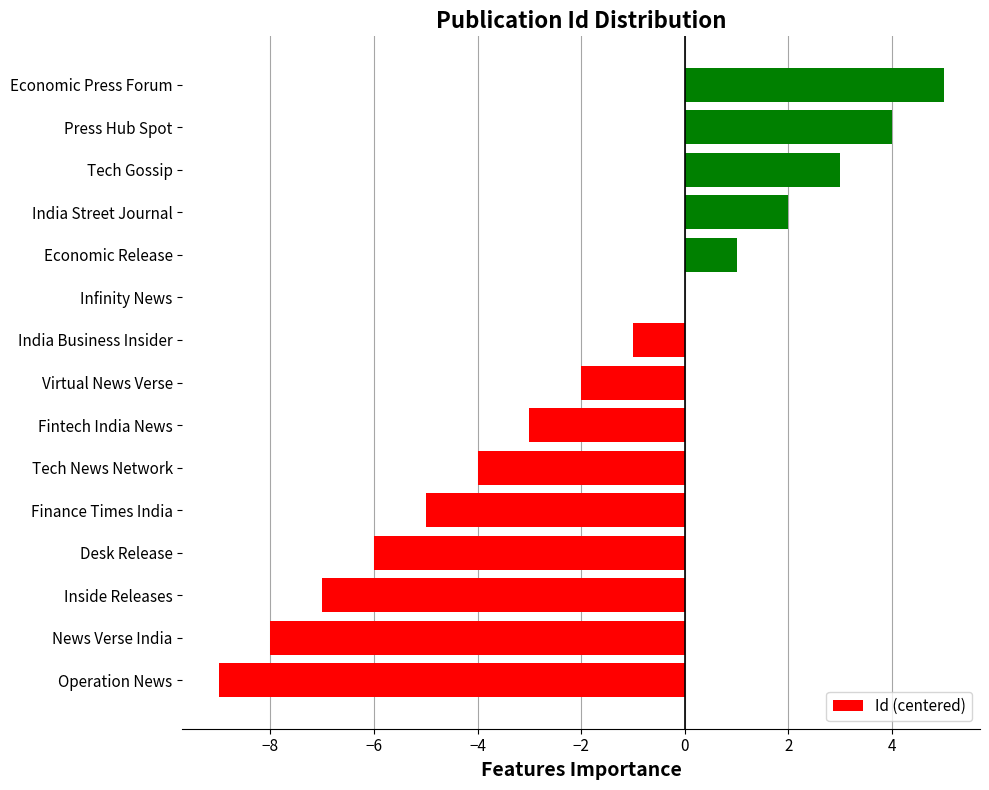

How many series are shown in this chart?

1